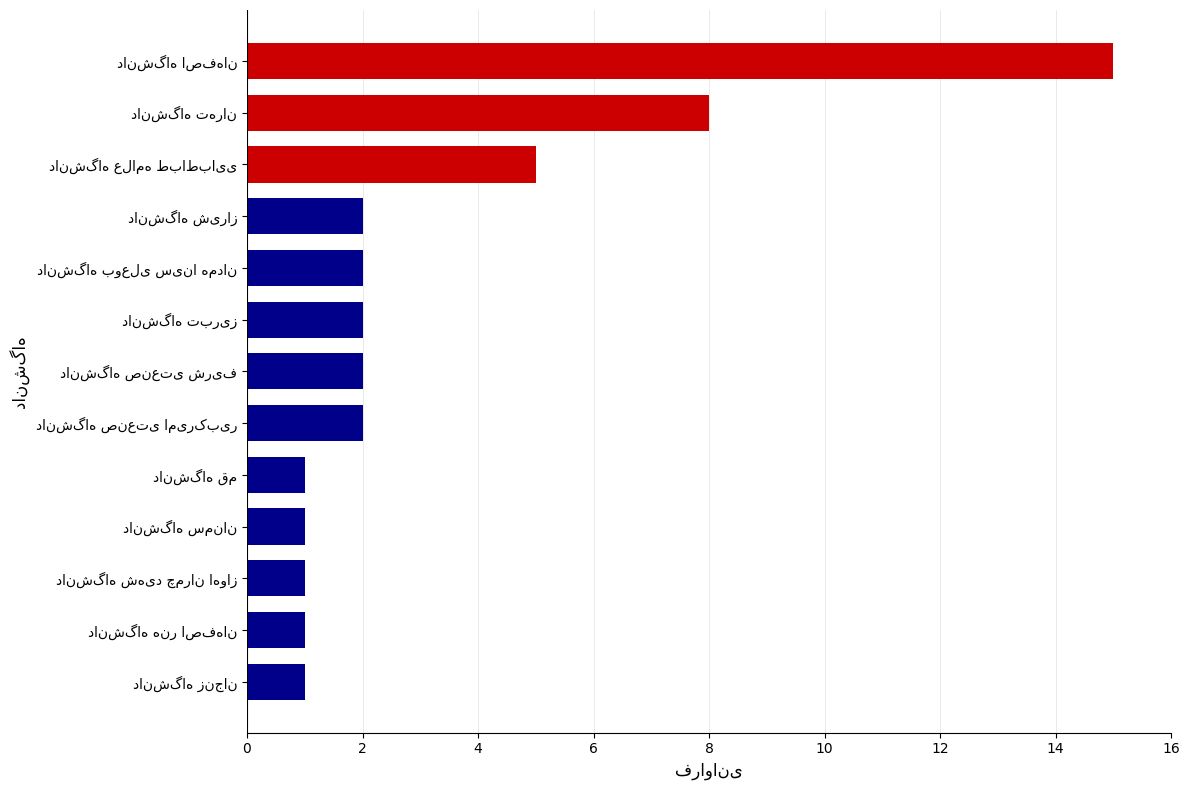

Reading top to bottom, extract all data points from this chart.

15	8	5	2	2	2	2	2	1	1	1	1	1